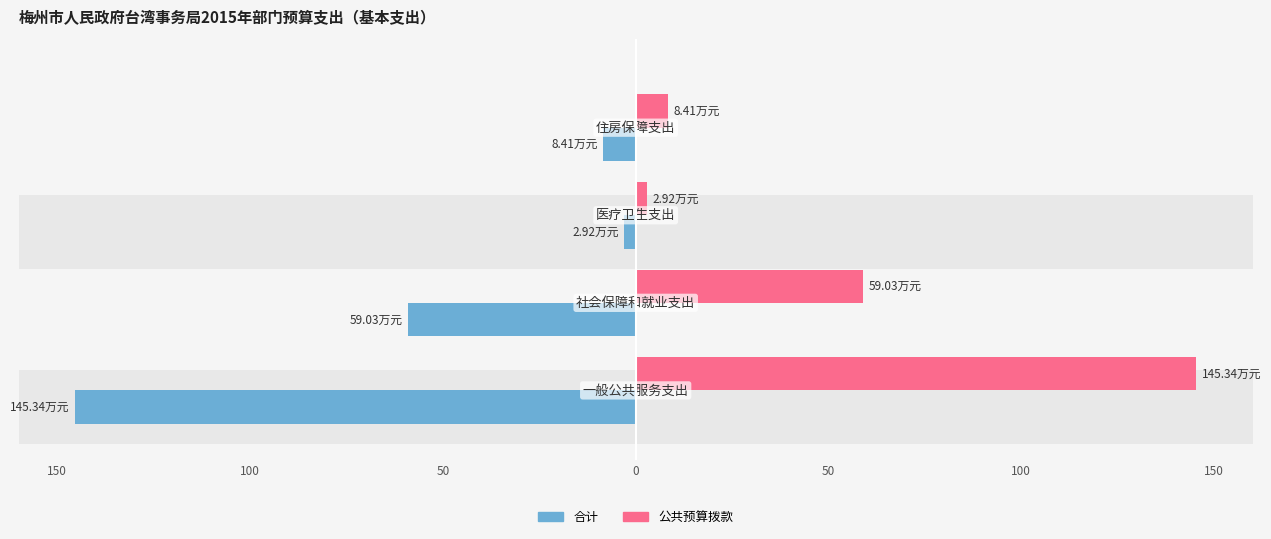

The 合计 series shows -5.8 at 0. True or false?

False